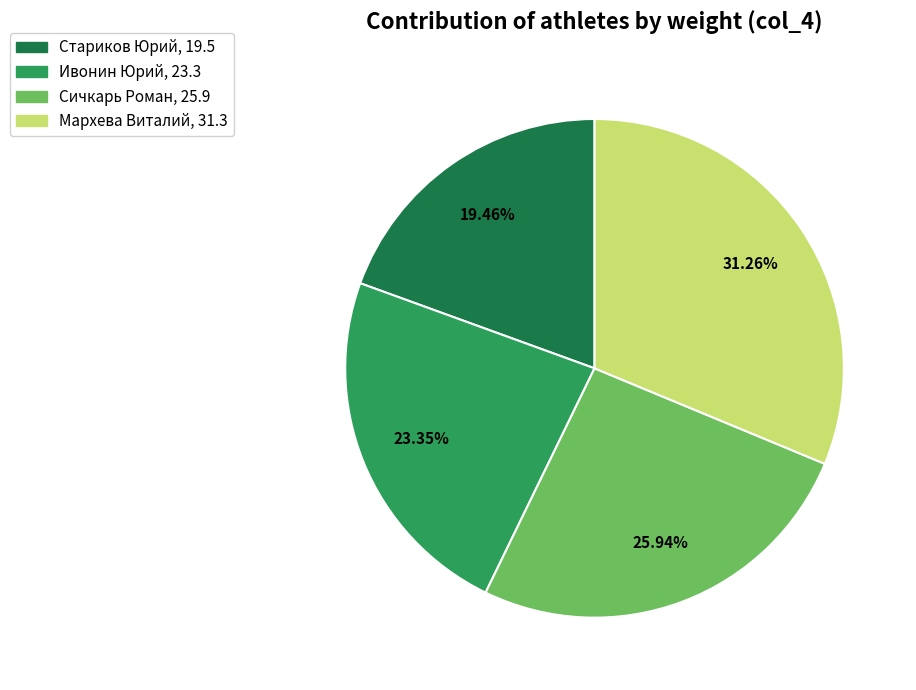

What percentage is the Ивонин Юрий slice, to the nearest percent?

23%